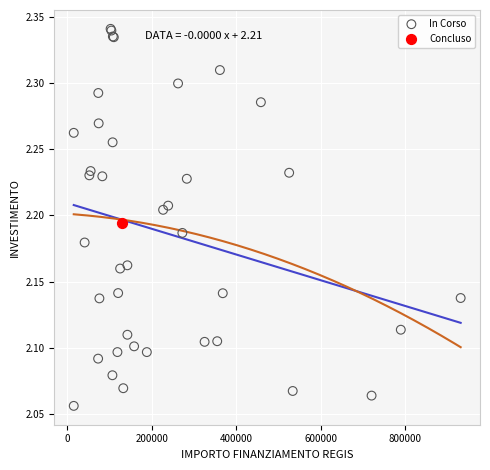

What are all the series names shown in the legend?

In Corso, Concluso